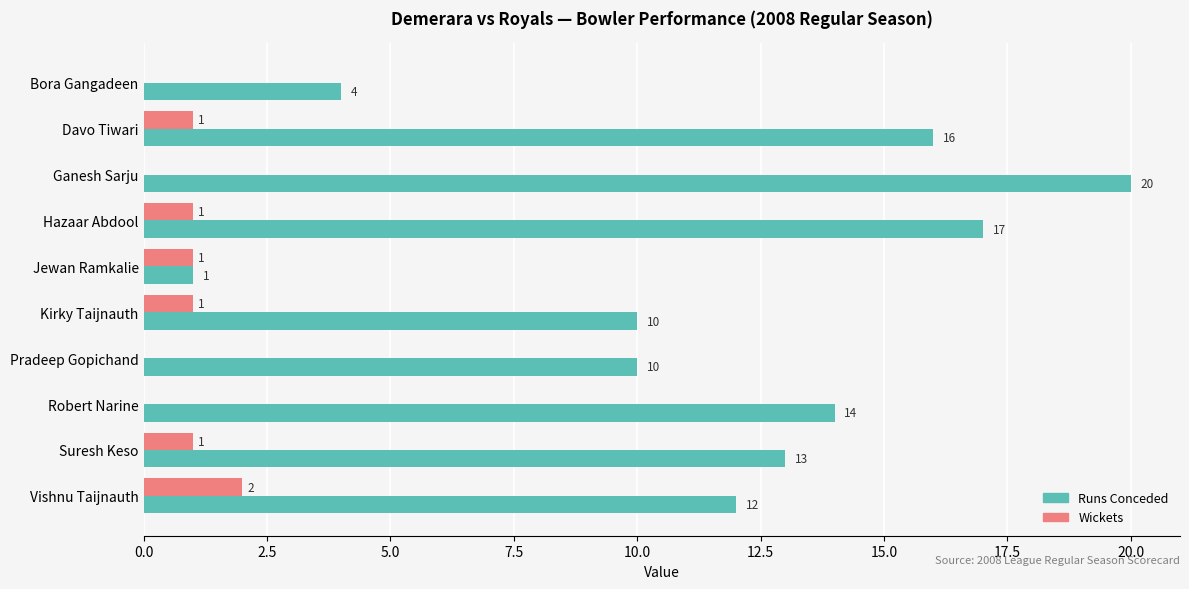

Which series changed the most between Ganesh Sarju and Jewan Ramkalie?

Runs Conceded